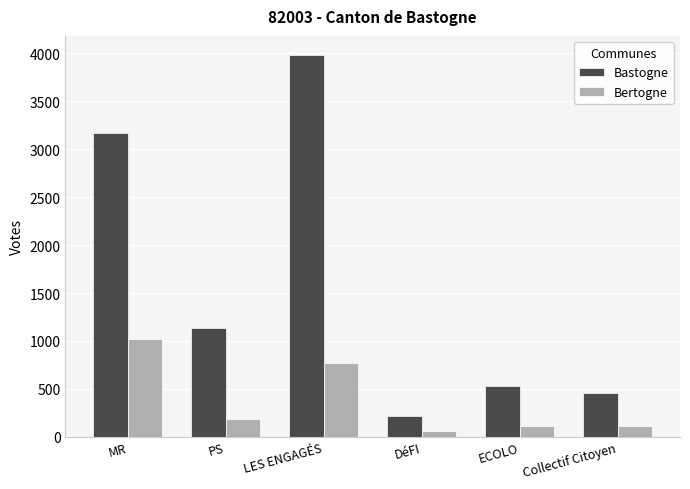

List the series in order of their overall mean, highest first.

Bastogne, Bertogne